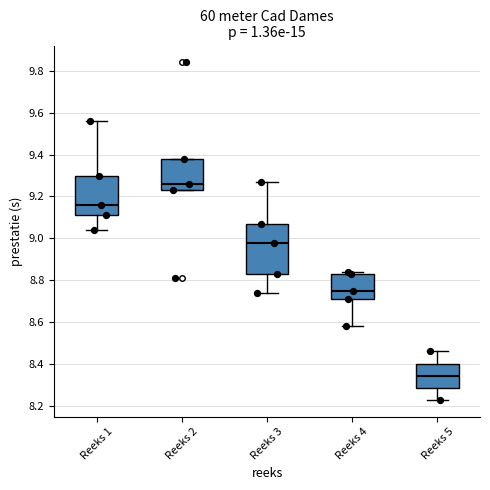

Which box's median line is the highest?

Reeks 2